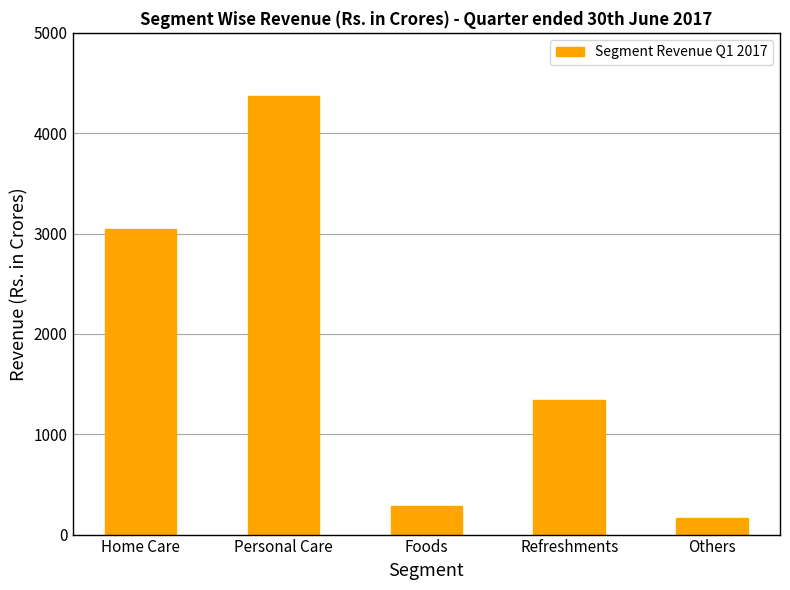

At which label does the data first exceed 1346?

Home Care